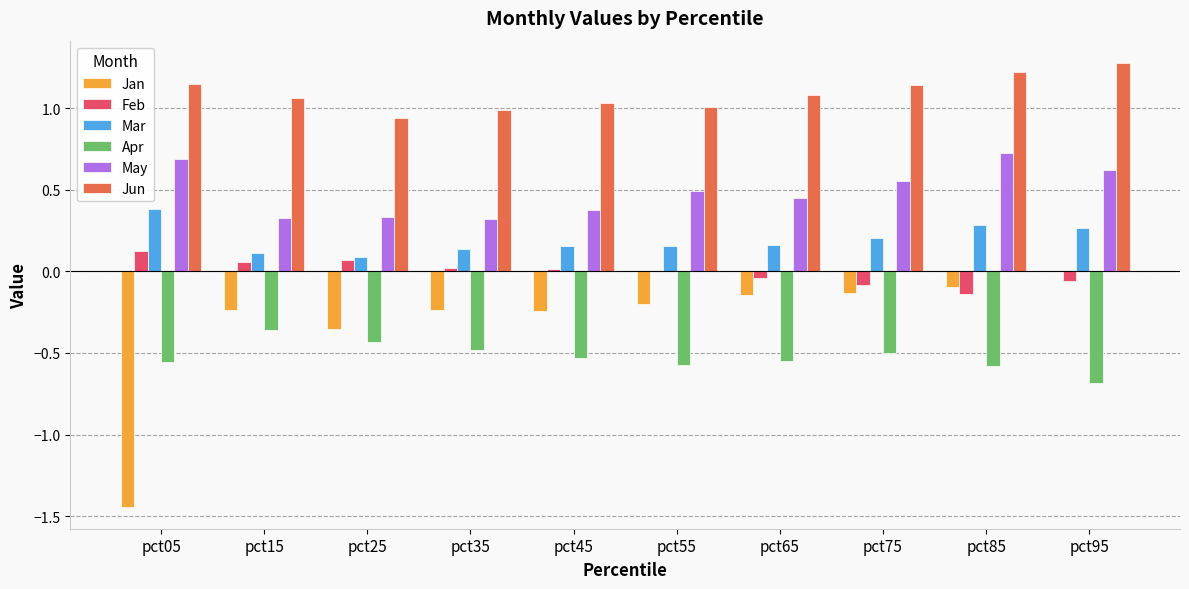

What are all the series names shown in the legend?

Jan, Feb, Mar, Apr, May, Jun